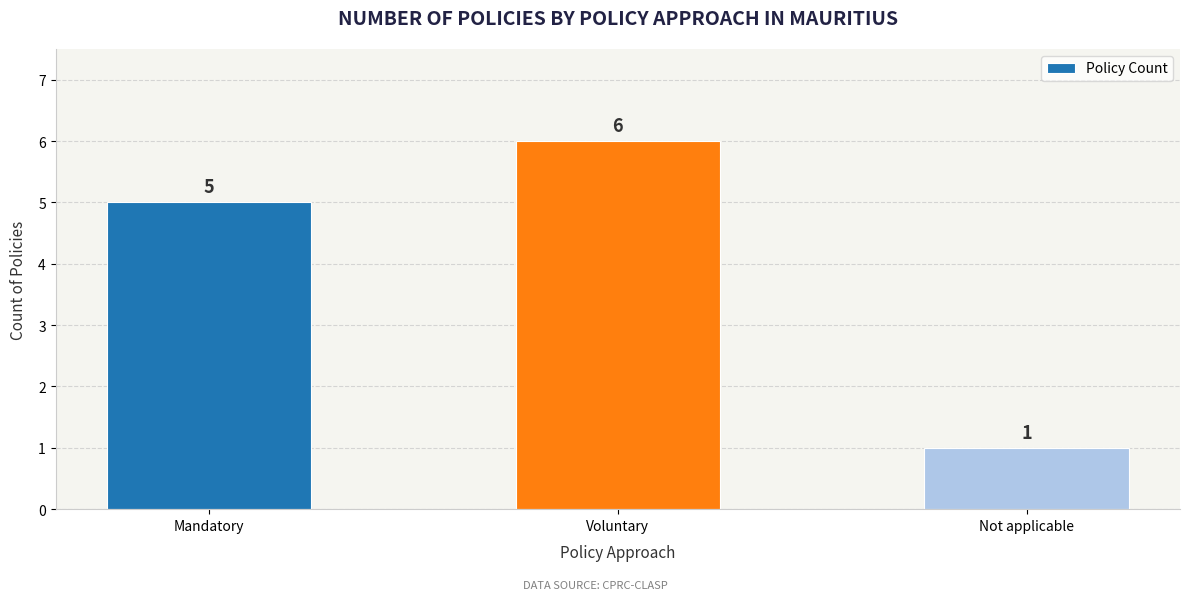

Which has a higher value, Voluntary or Mandatory?

Voluntary